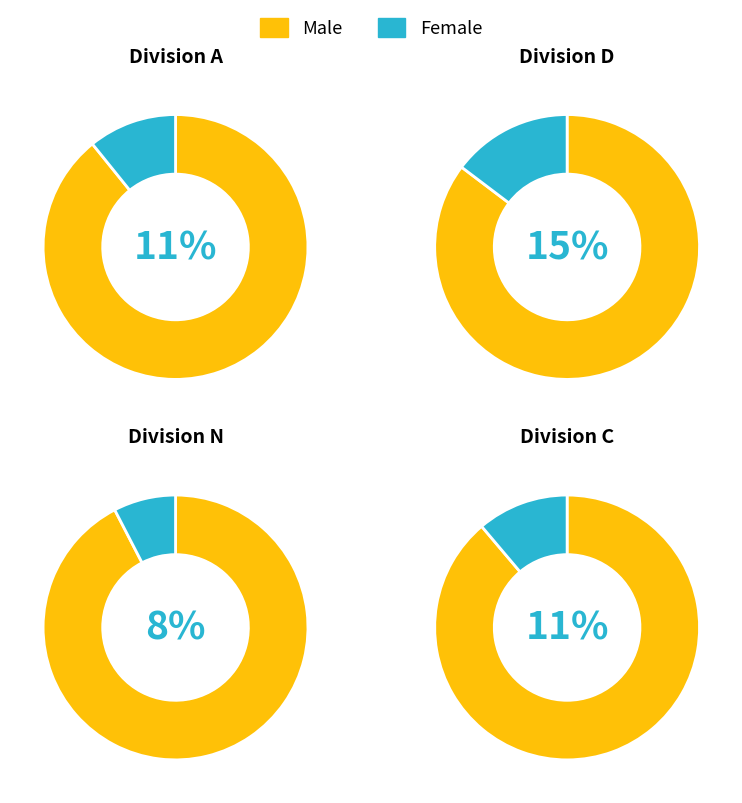

True or false: fpn accounts for 11% of the total.

False